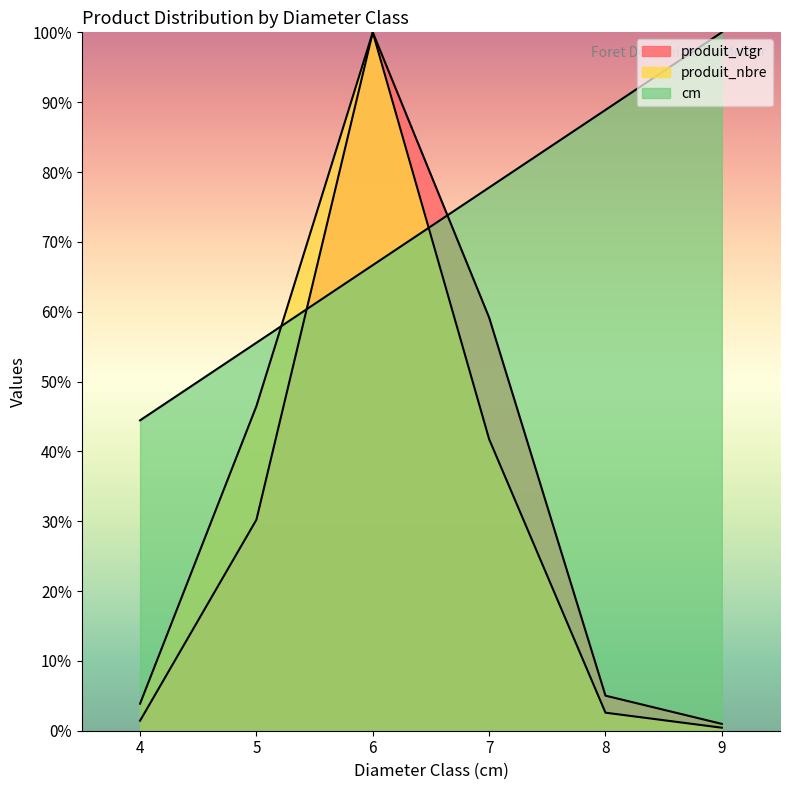

What is the difference between the highest and lowest values at 5?

25.3